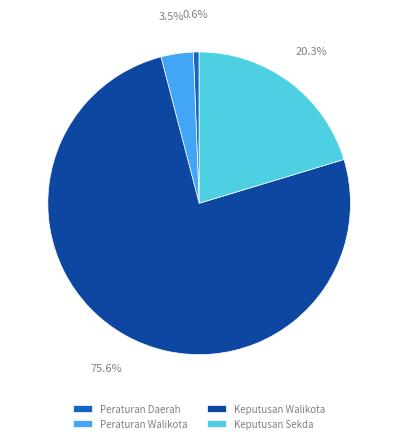

To the nearest percent, what is the combined percentage of Keputusan Sekda and Peraturan Daerah?

21%